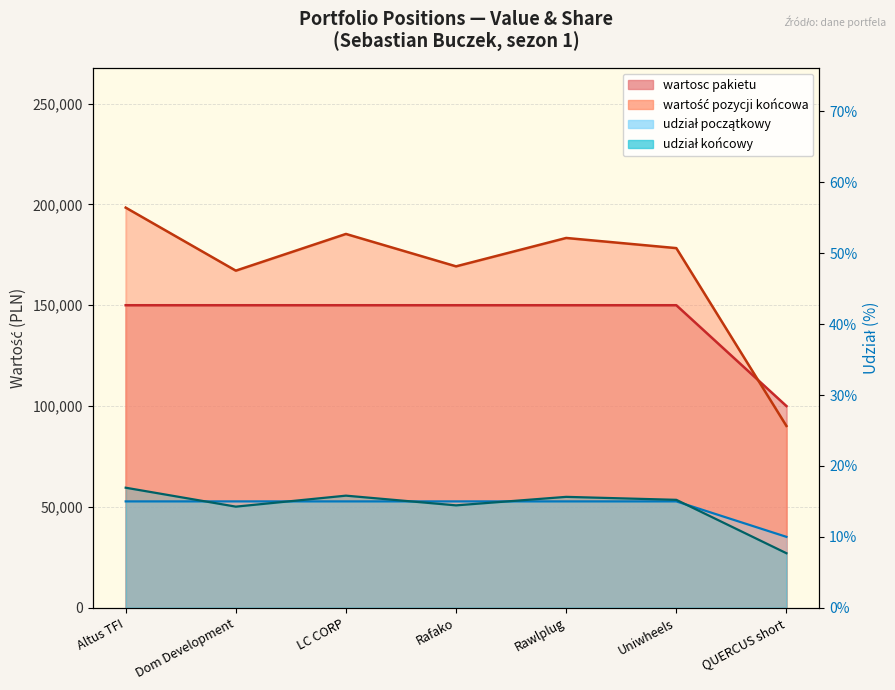

The value of udział końcowy at LC CORP is 0.2. True or false?

True